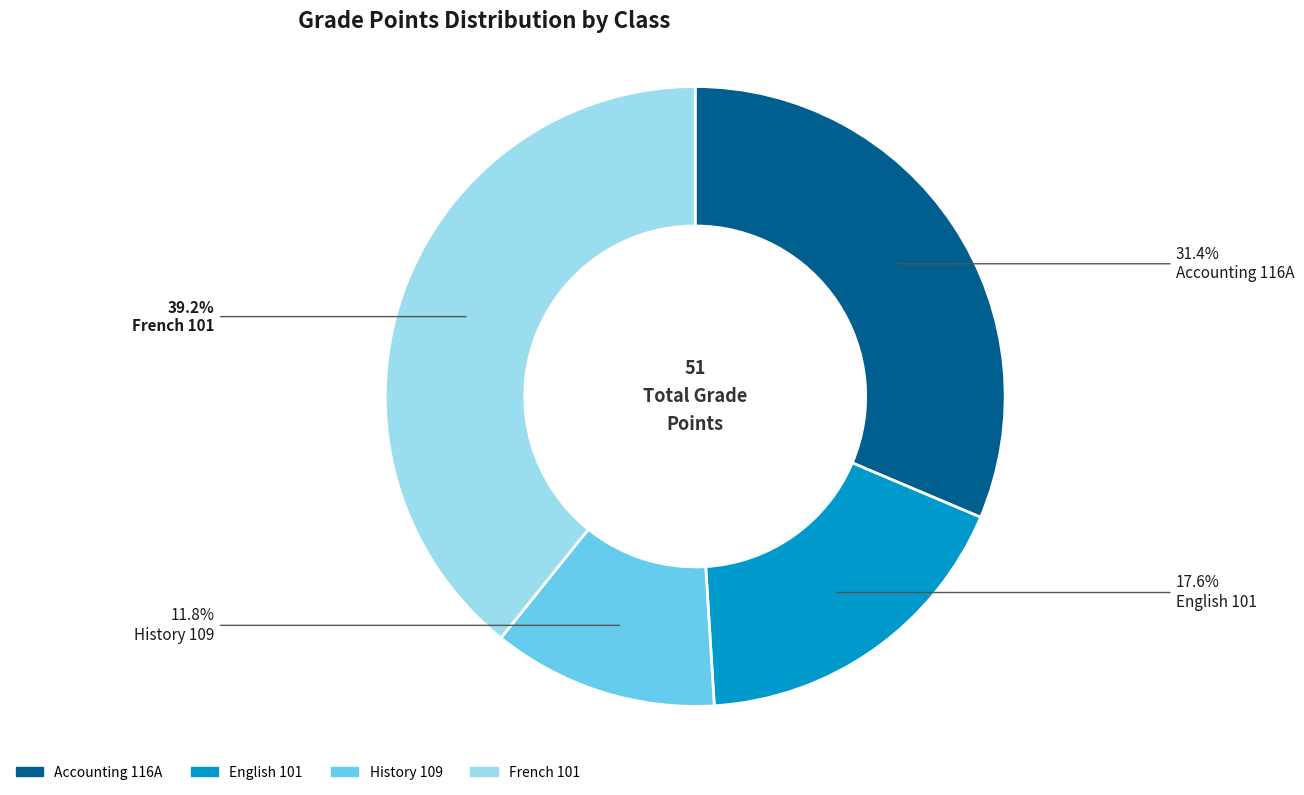

True or false: French 101 accounts for 39% of the total.

True